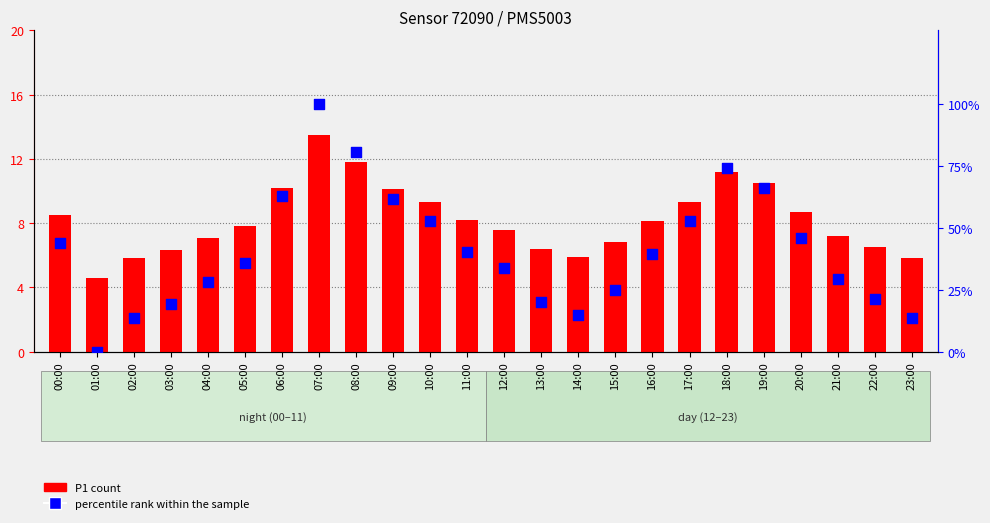

Is the value of P1 (count) at 01:00 greater than the value of percentile rank within the sample at 12:00?

No